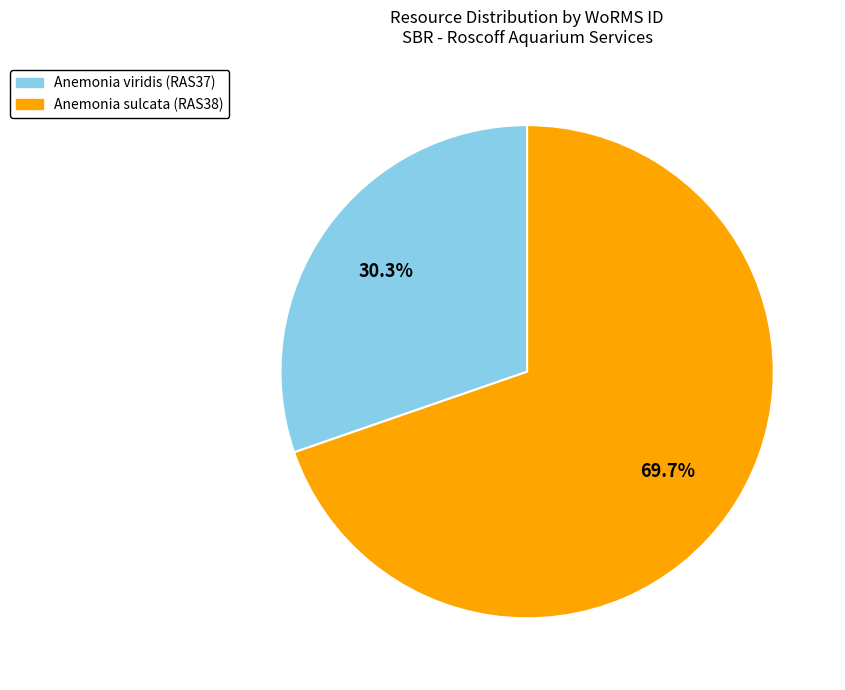

How many slices are in this pie chart?

2